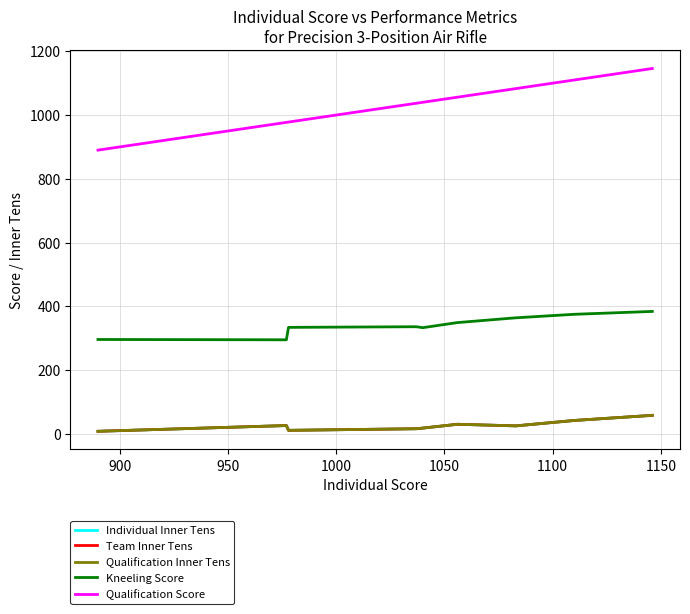

How many lines are shown in the chart?

5